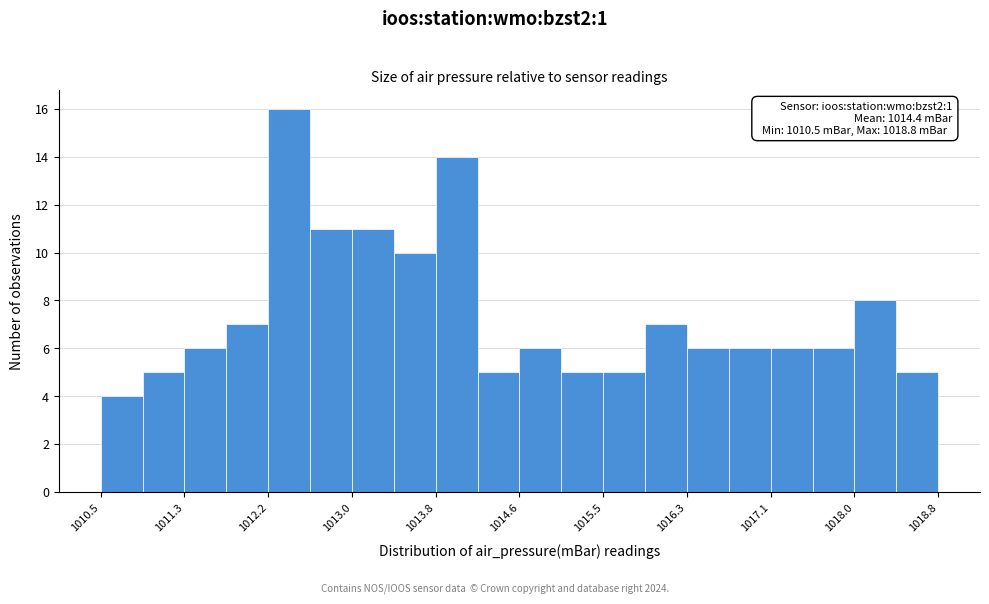

Which range on the x-axis has the tallest bar?

1012.2 to 1012.6